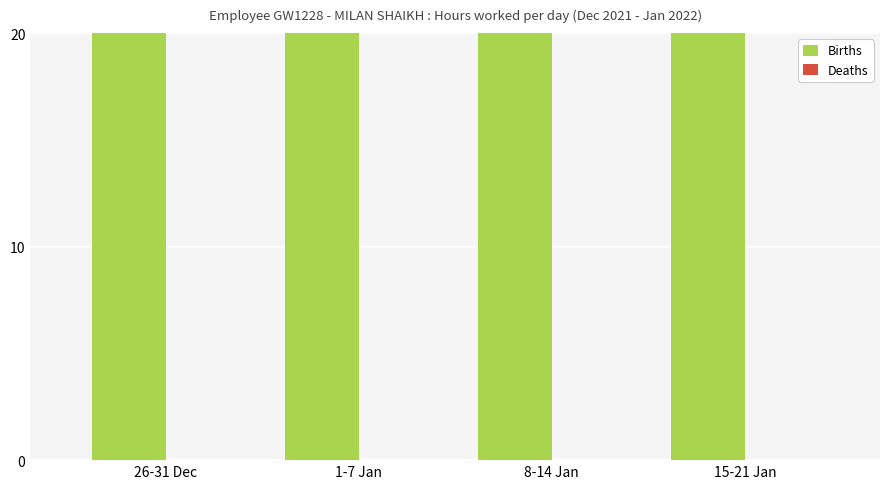

List the series in order of their overall mean, lowest first.

Deaths, Births